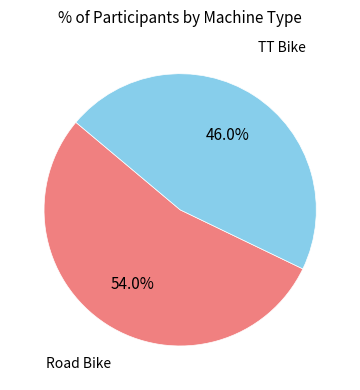

How many segments does this pie chart have?

2